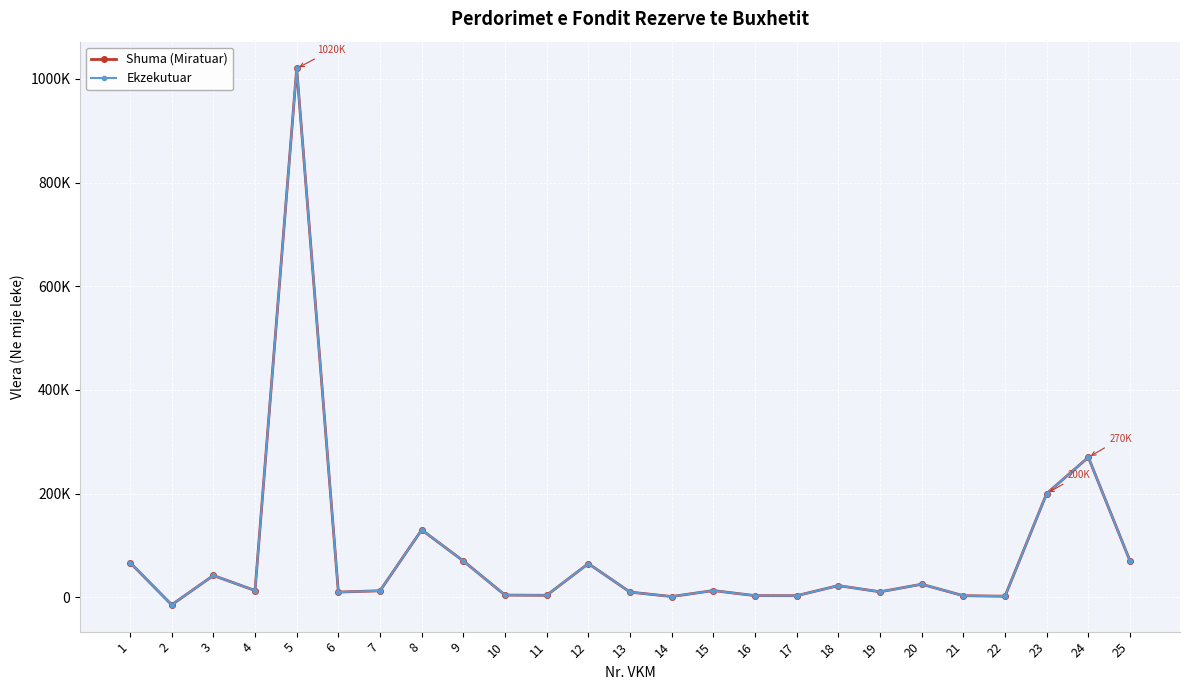

At how many categories does at least one series exceed 962744?

1